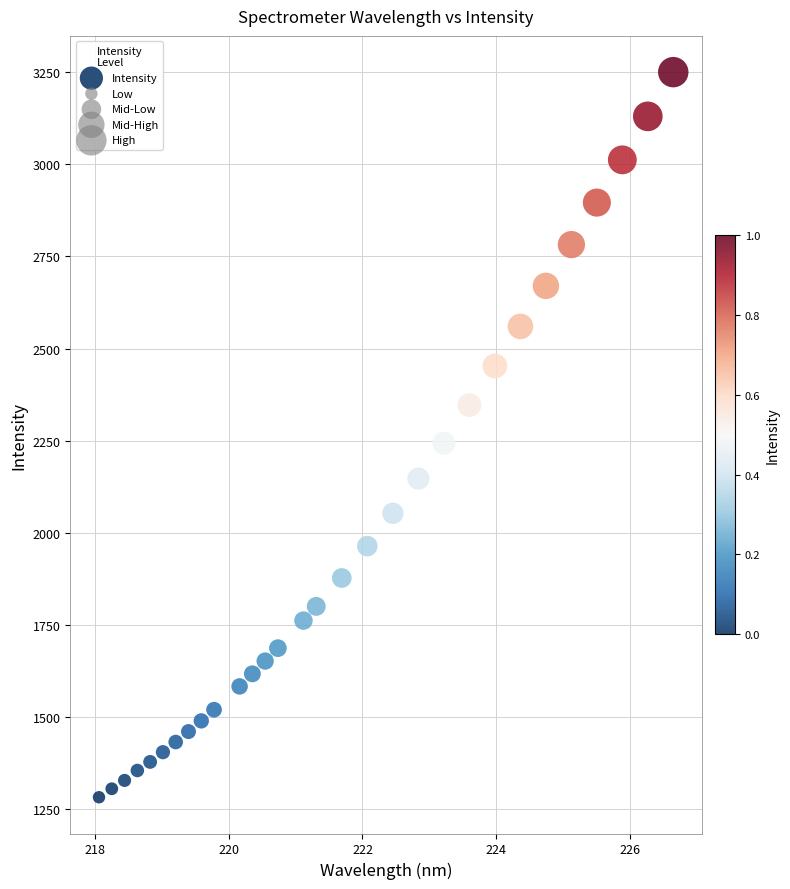

What is the range of X values (max minus min)?

8.6